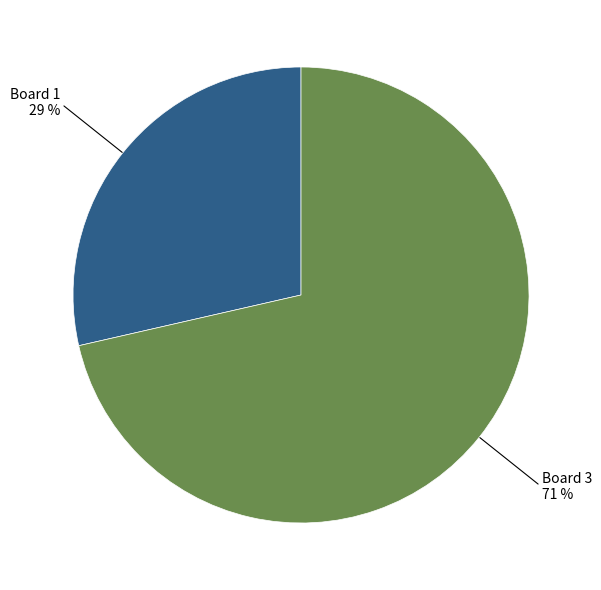

What is the ratio of the value at Board 1 to the value at Board 3?

0.4